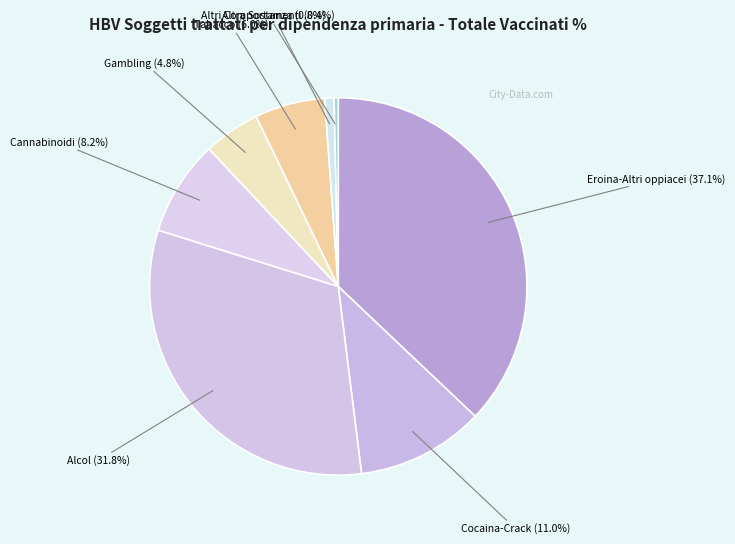

To the nearest percent, what is the average slice percentage?

12%